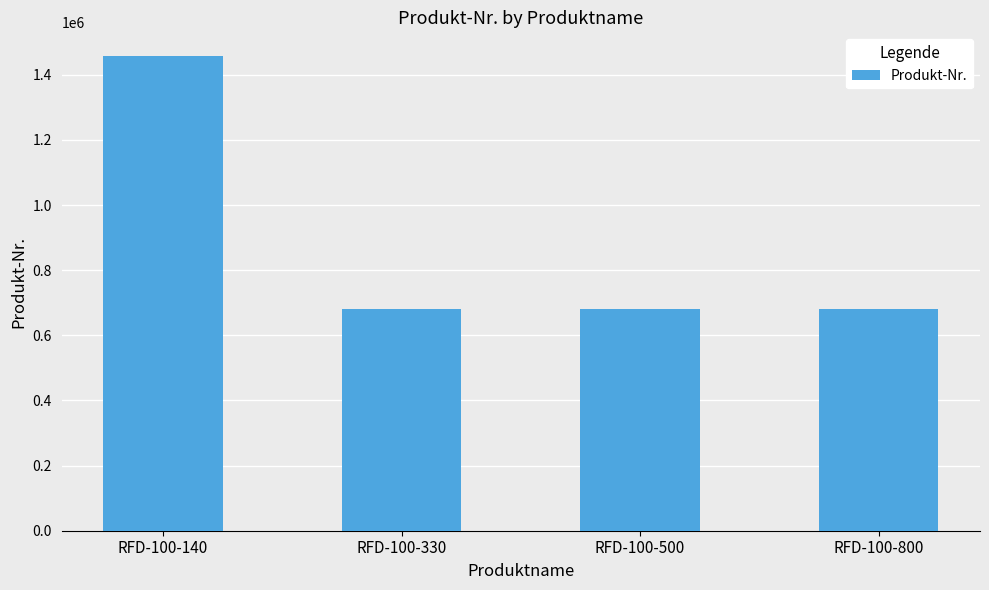

What is the smallest value displayed?

680084